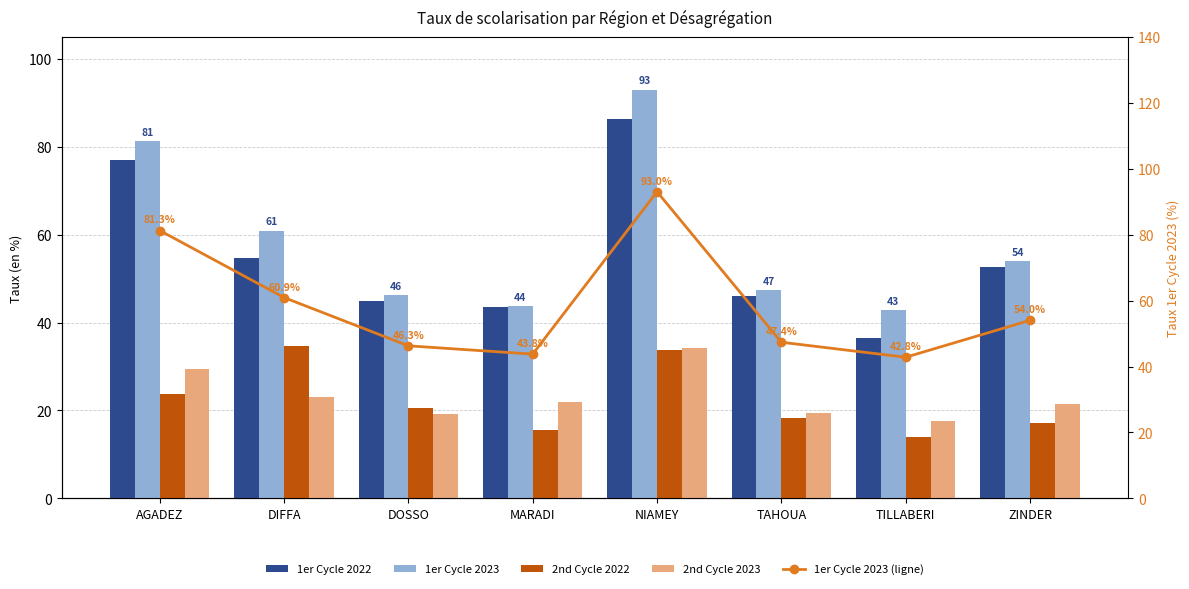

How many data points does each series have?

8